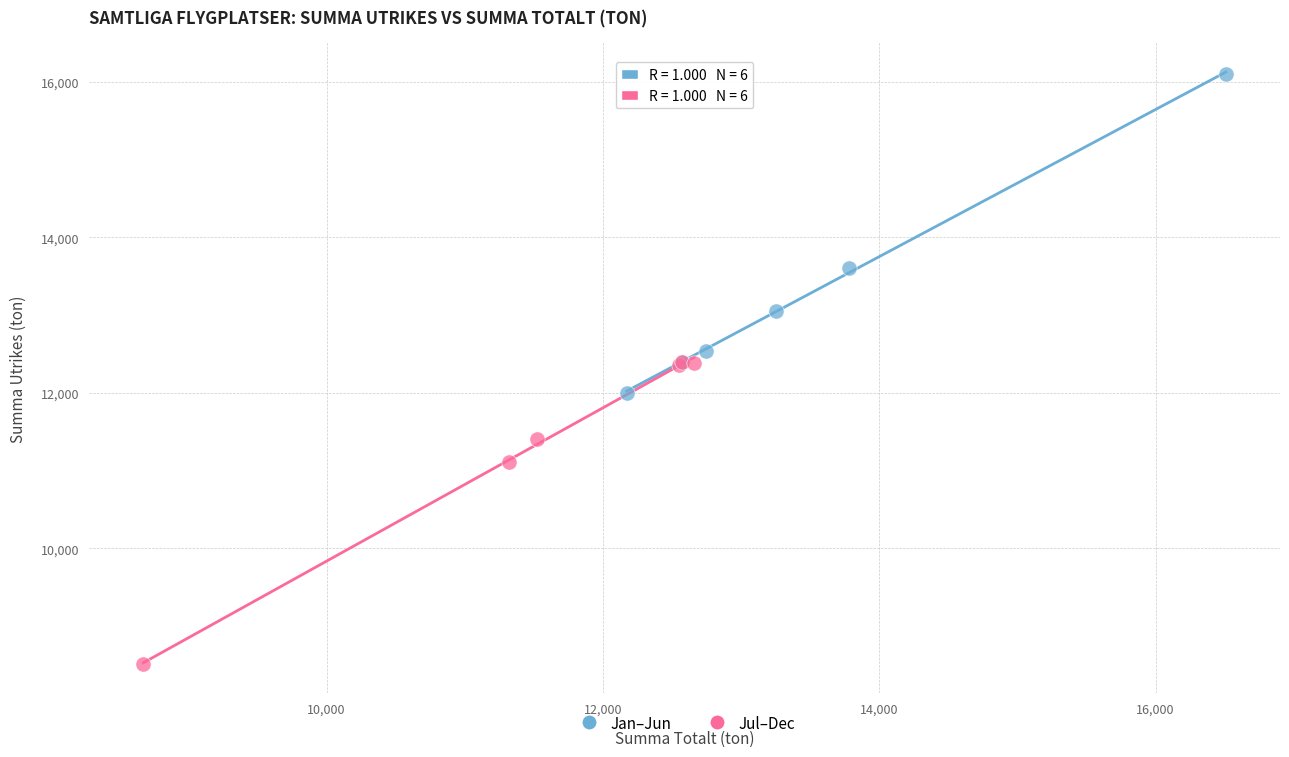

Which series contains the highest Y value?

Jan–Jun